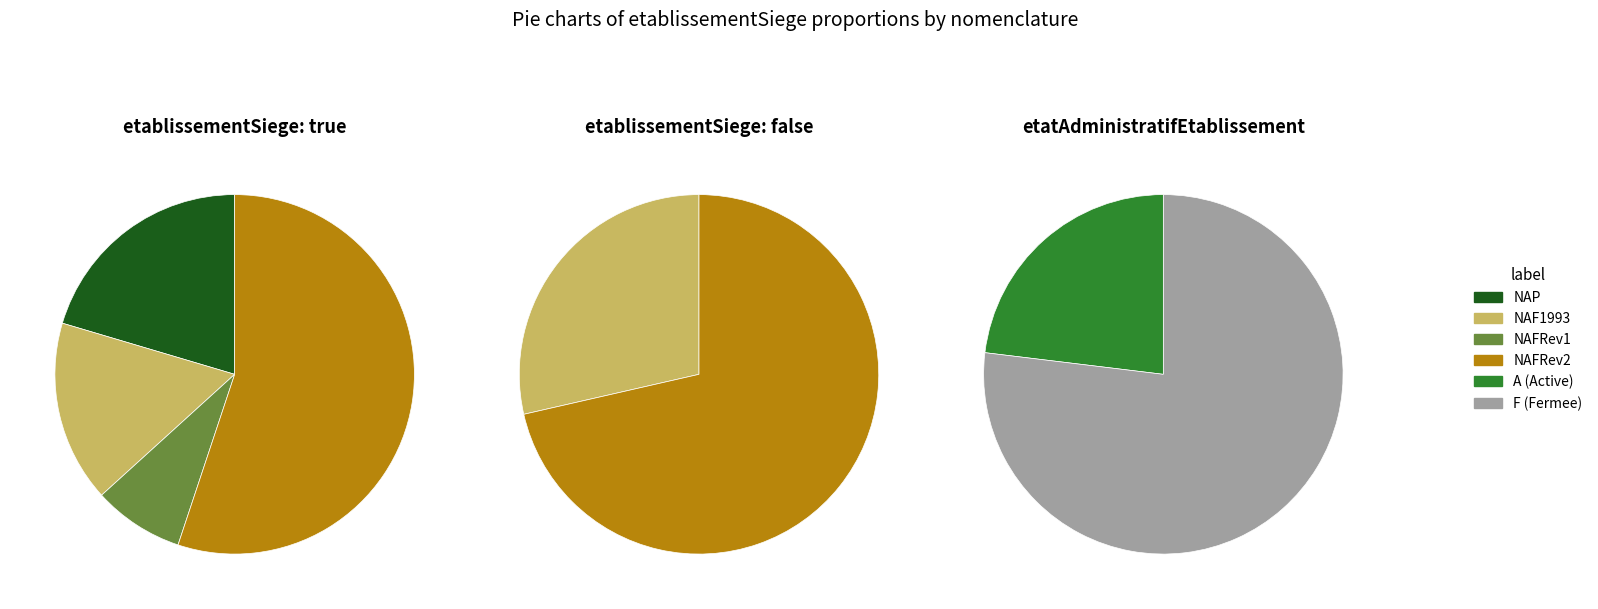

What is the largest slice in the pie chart?

NAFRev2